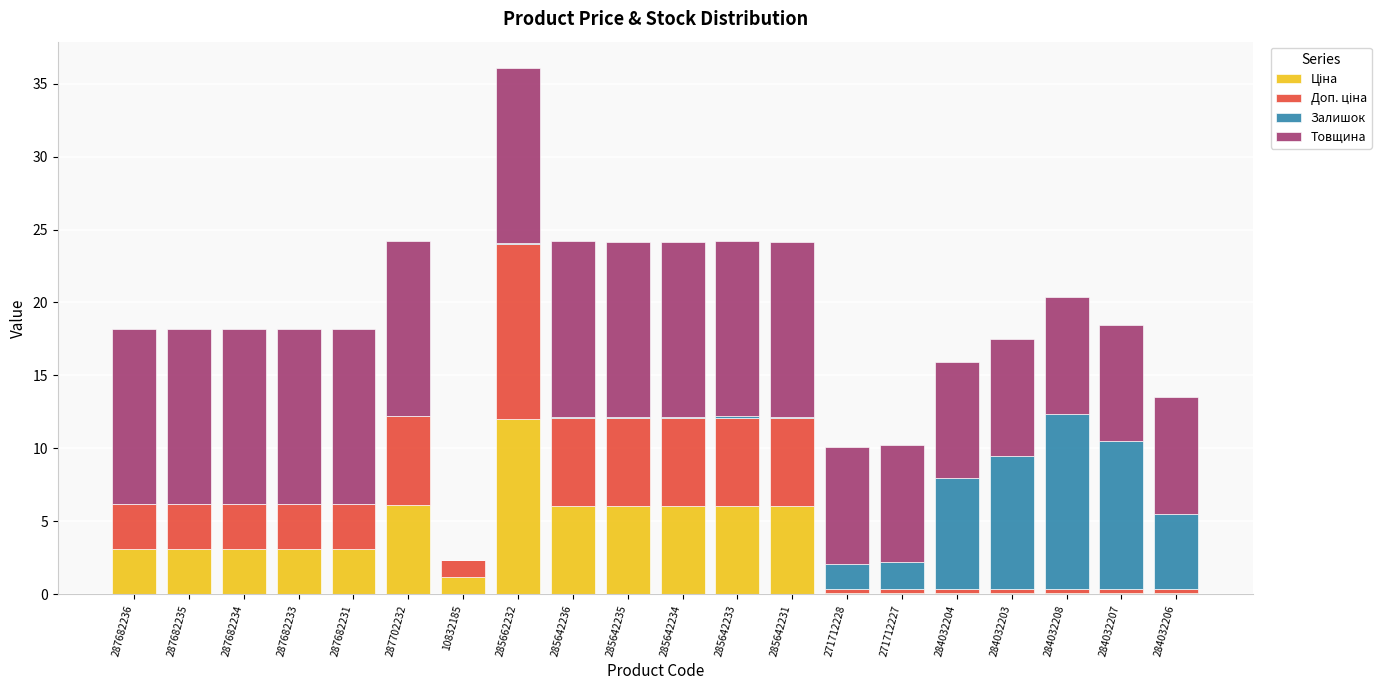

At which category is the sum across all series the highest?

285662232